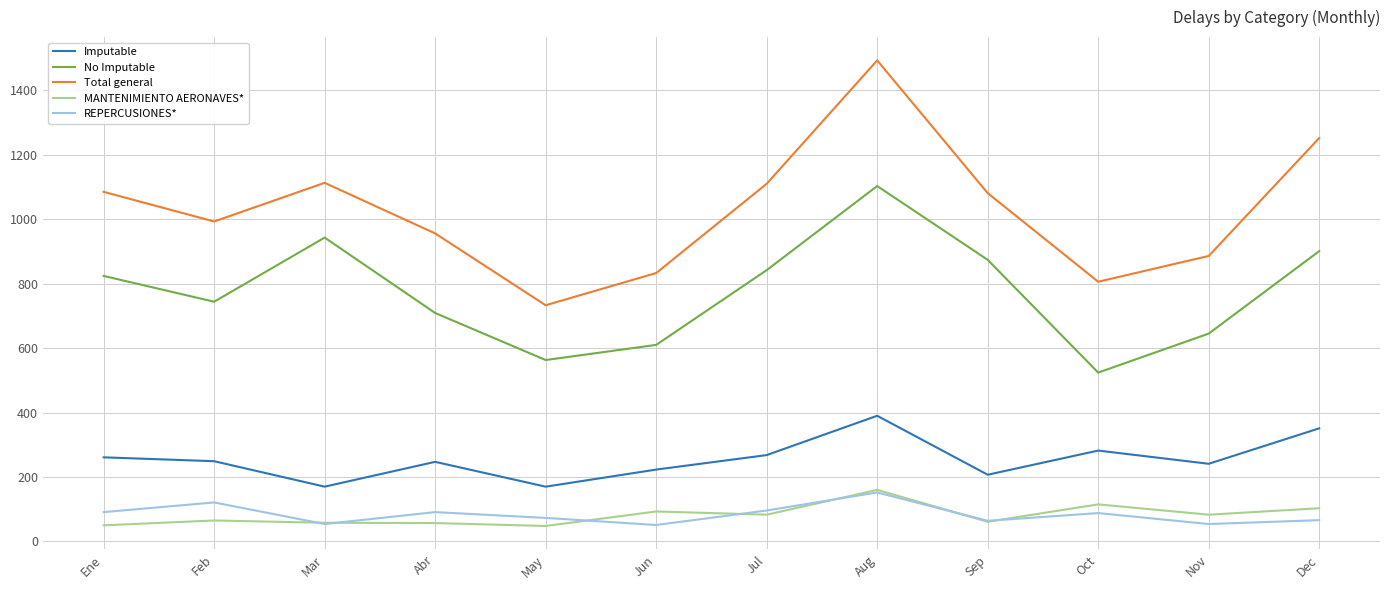

What is the sum of all Total general values?

12341